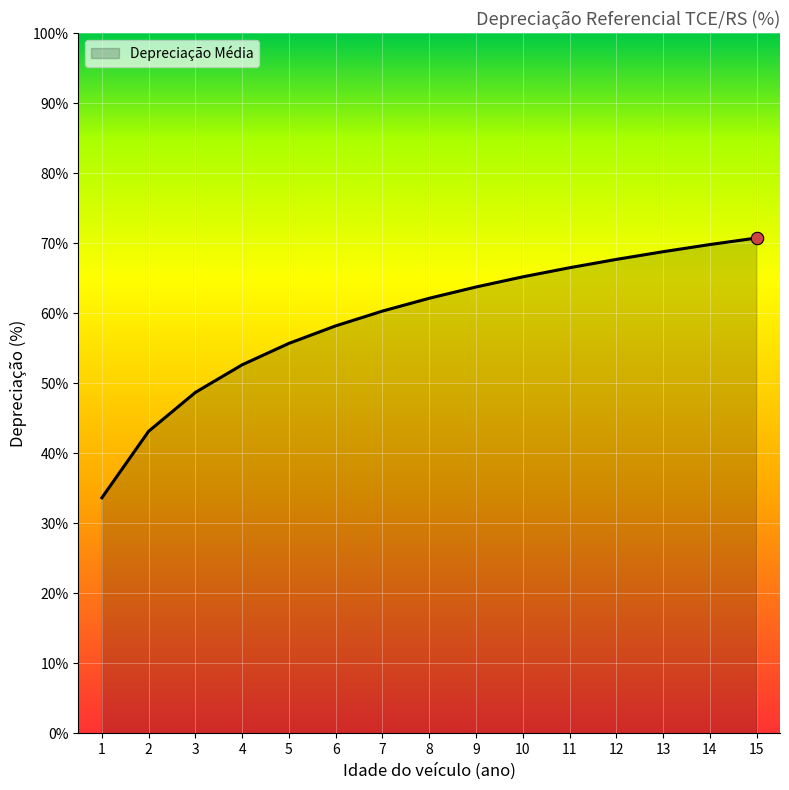

What is the ratio of the value at 6 to the value at 3?

1.2